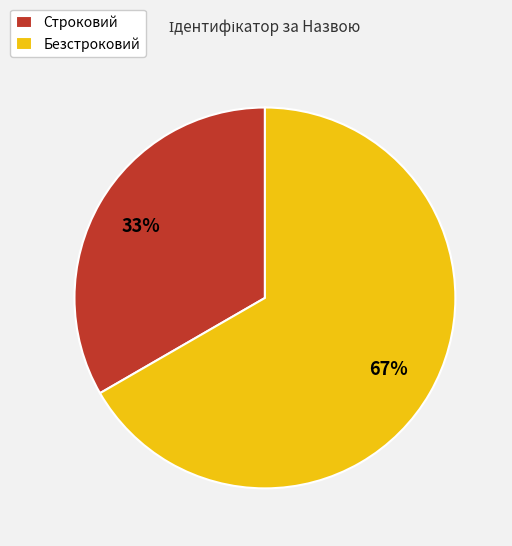

Rank the categories by value from highest to lowest.

Безстроковий, Строковий